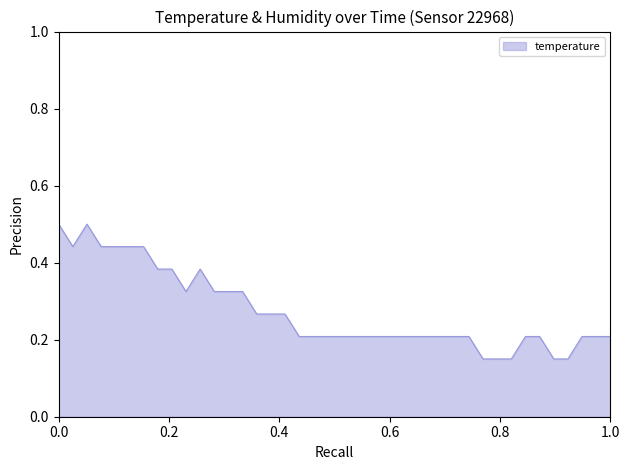

How many lines are shown in the chart?

1